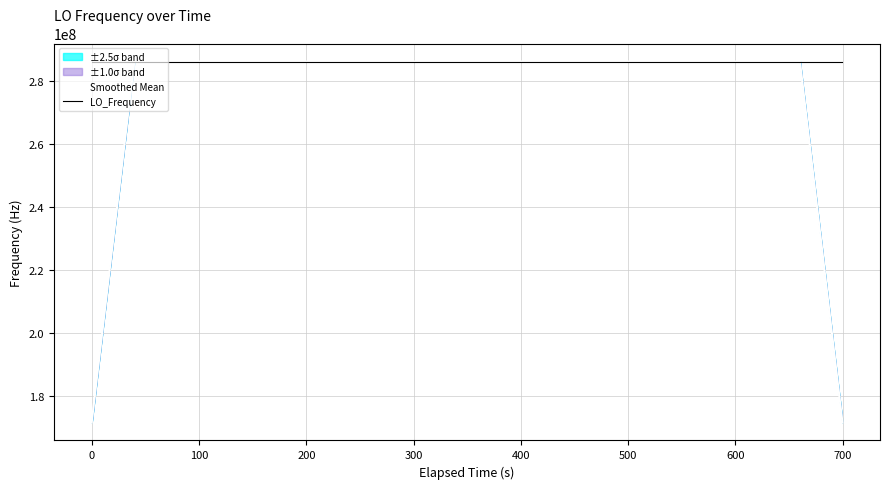

How many values in the Smoothed Mean series are below 286046998?

4